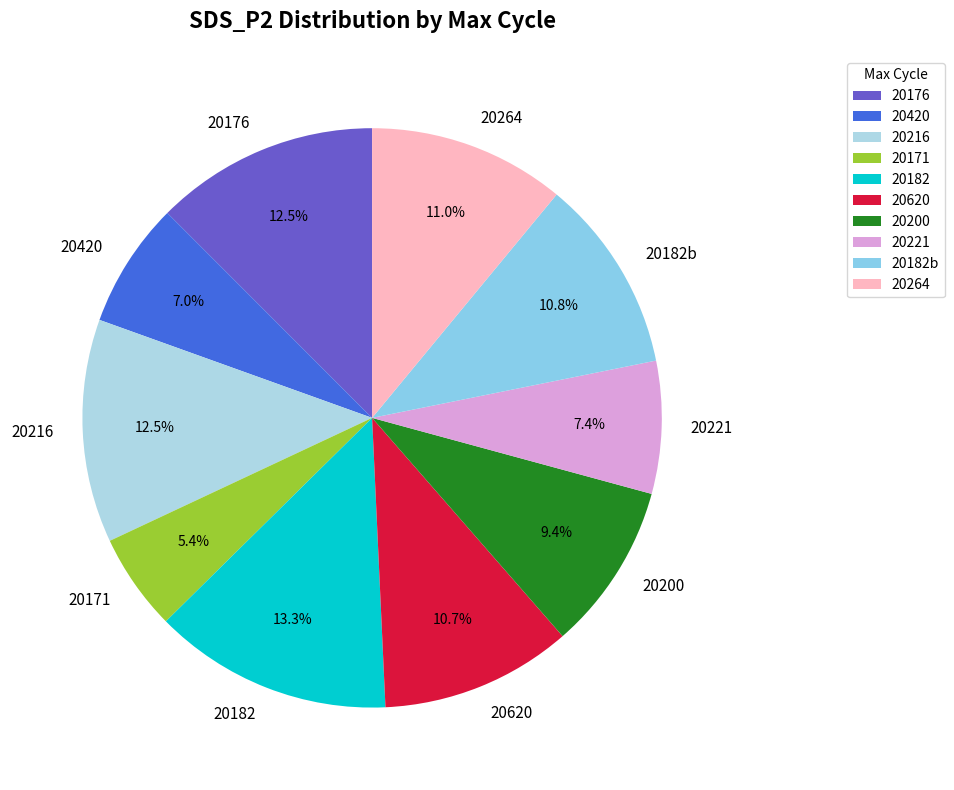

Approximately how many times larger is the value at 20171 compared to 20264?

0.5